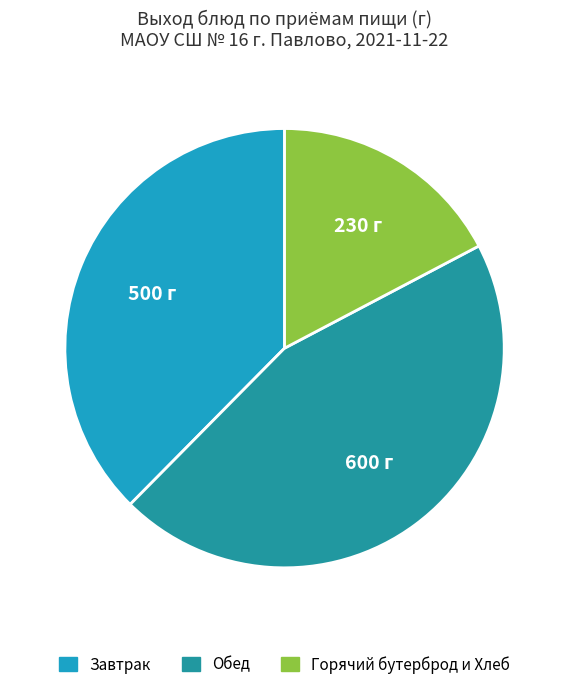

Does any single category account for the majority?

No